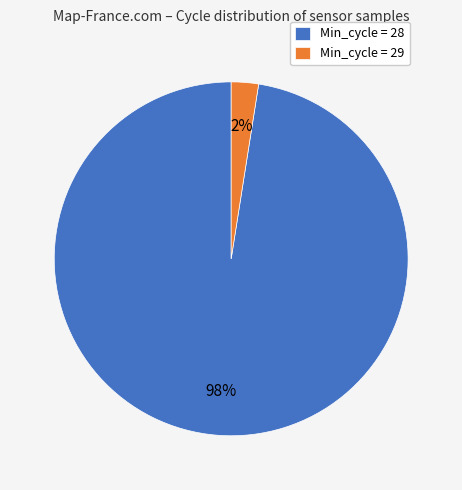

Is it true that Min_cycle = 29 is 11% of the pie?

False